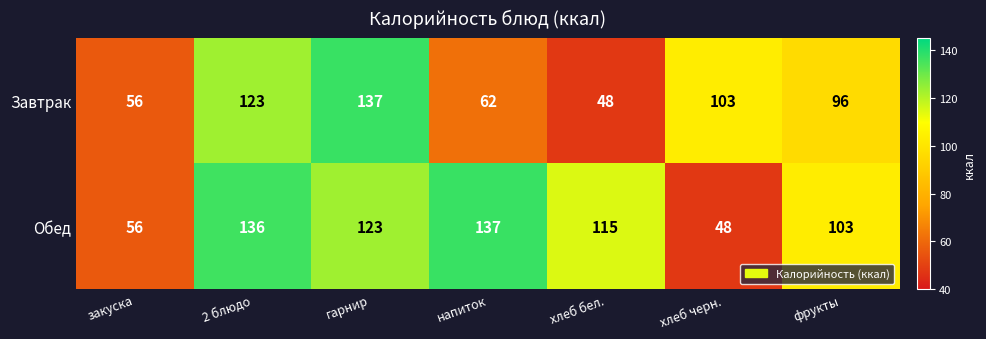

The value of Обед at гарнир is 123. True or false?

True